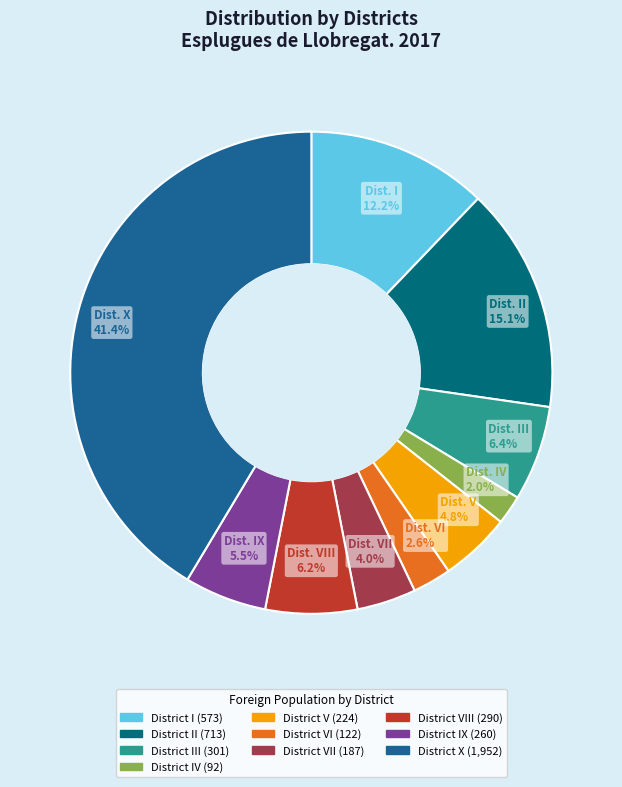

To the nearest percent, what is the average slice percentage?

10%